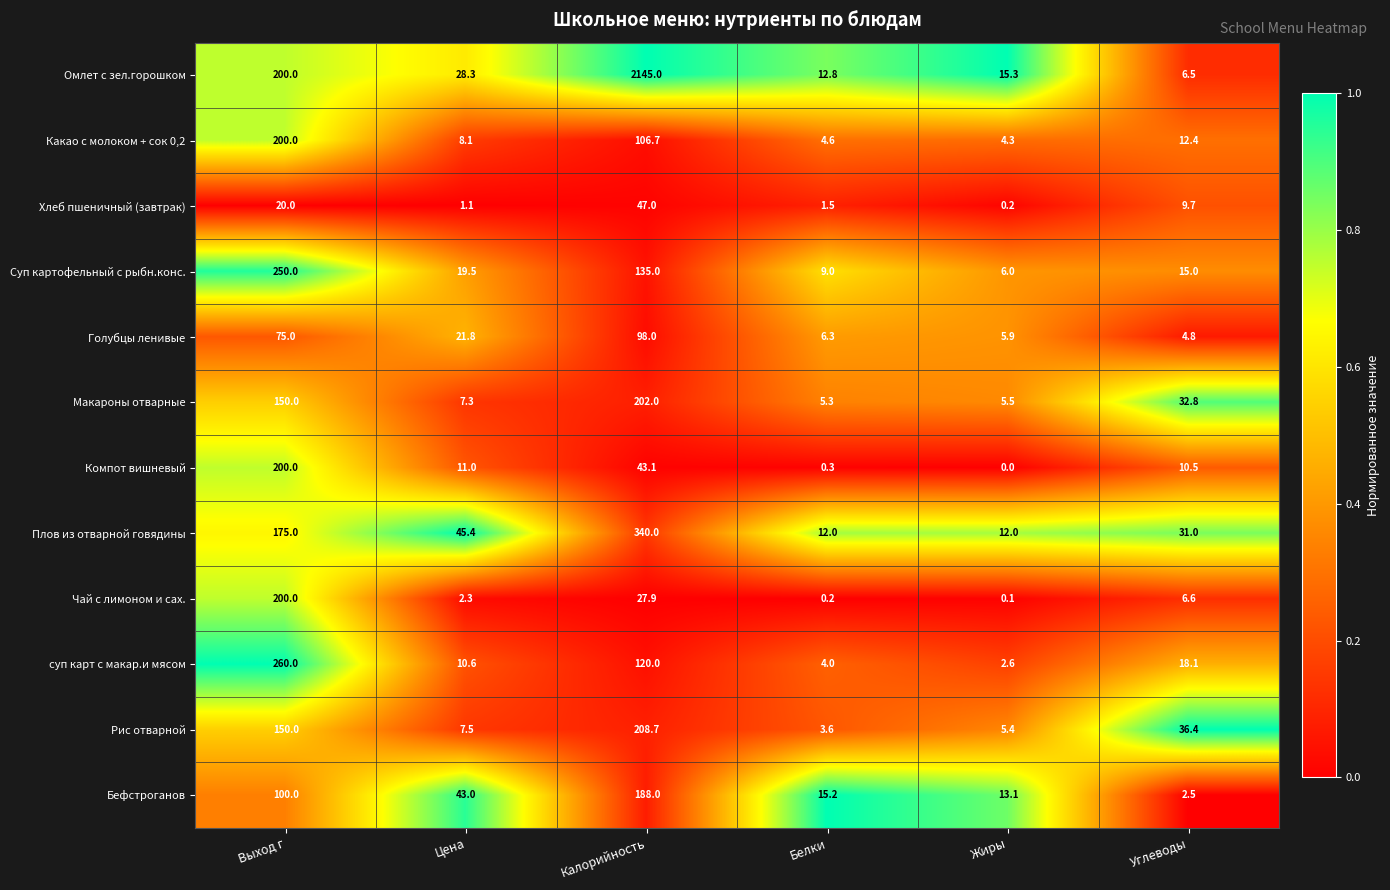

What value does the суп карт с макар.и мясом series have at Калорийность?

120.0